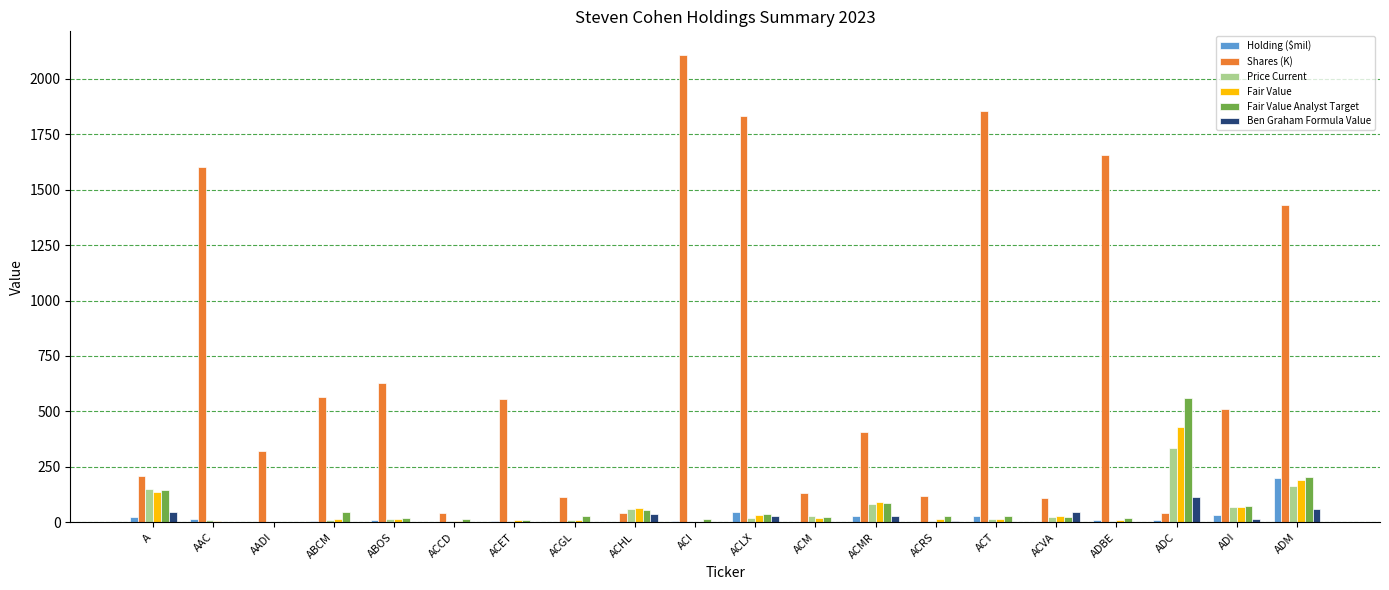

What is the sum of all Ben Graham Formula Value values?

394.3